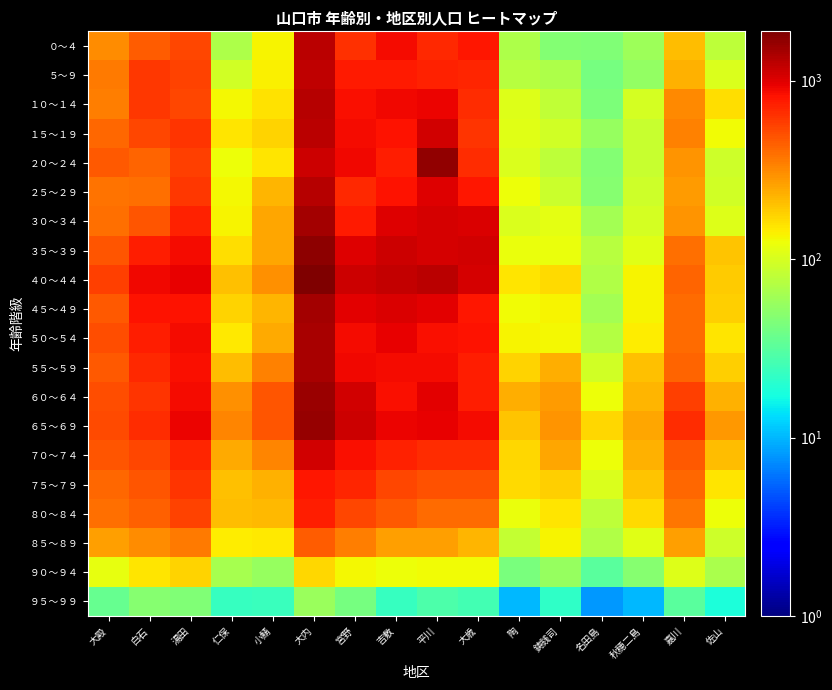

How many distinct data groups are displayed?

20